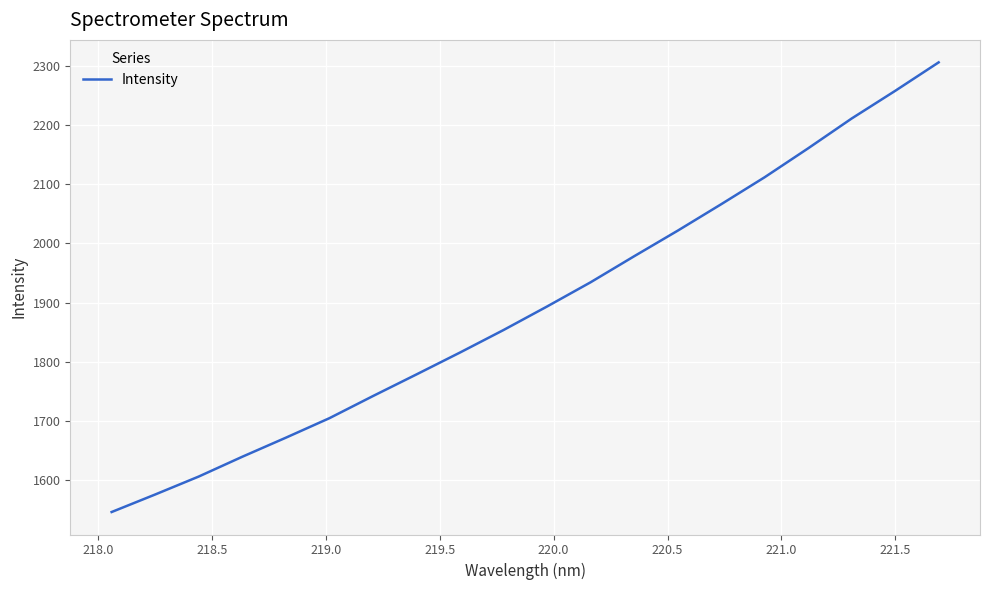

What is the maximum value shown in the chart?

2305.9